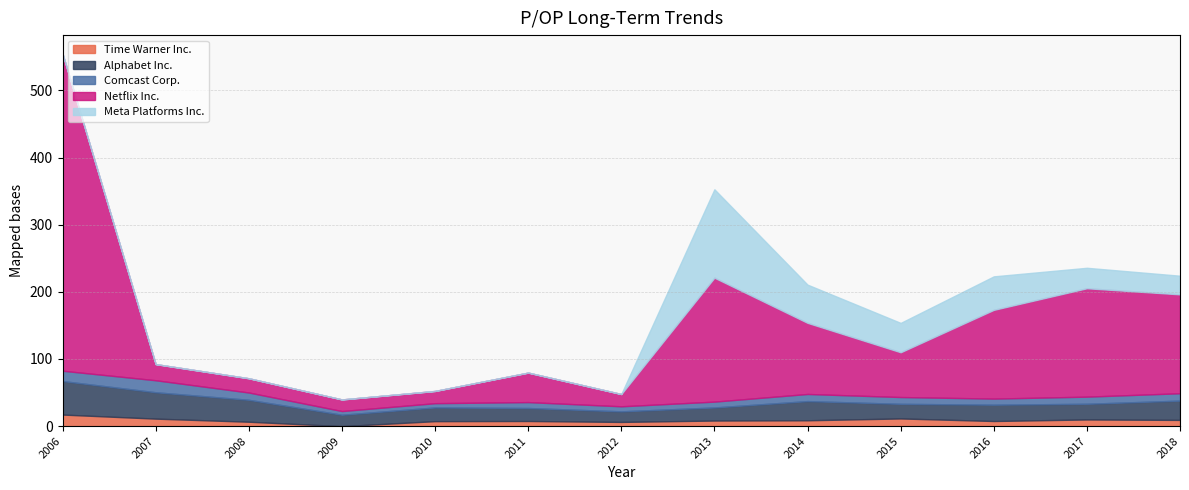

What is the maximum value shown in the chart?

472.1